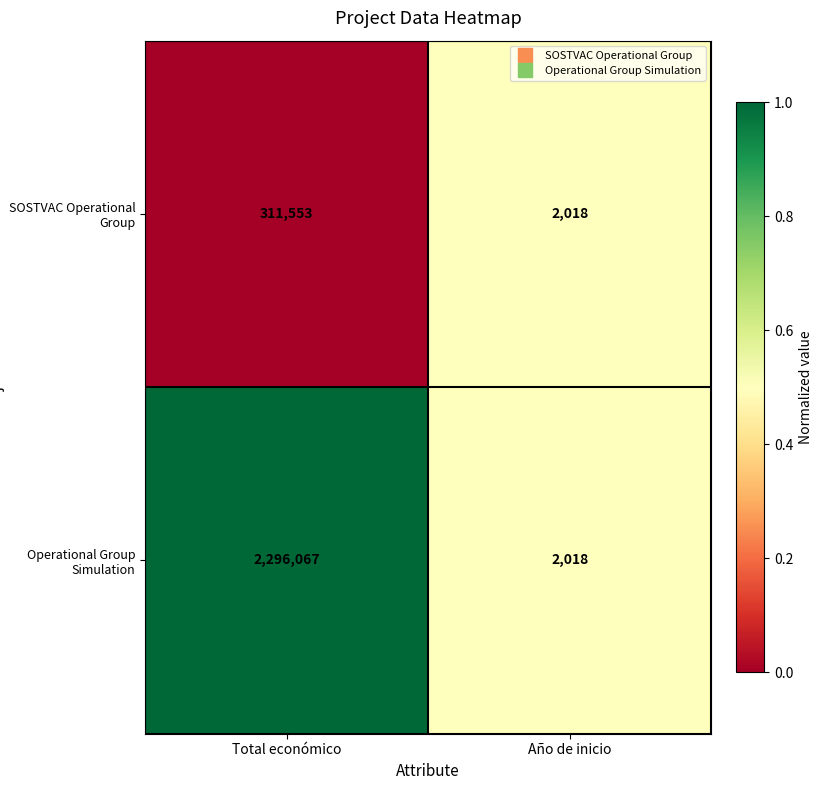

Reading right to left, transcribe all the data shown in this chart.

SOSTVAC Operational Group: Año de inicio=2018	Total económico=311553
Operational Group Simulation: Año de inicio=2018	Total económico=2296067